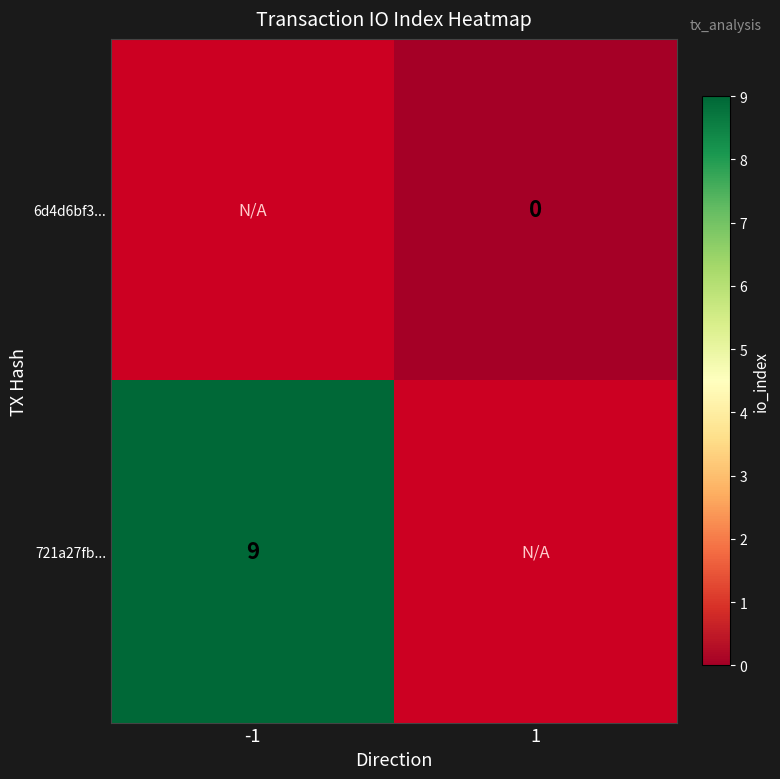

Is it true that 721a27fb... equals 9 at -1?

True